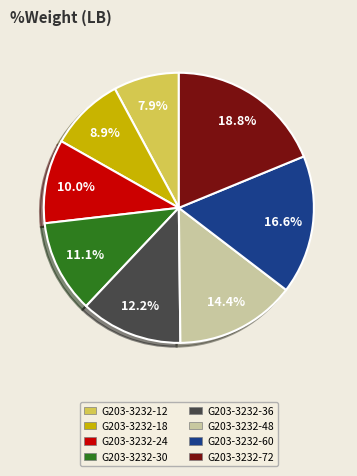

Is there any slice that represents more than half of the pie?

No